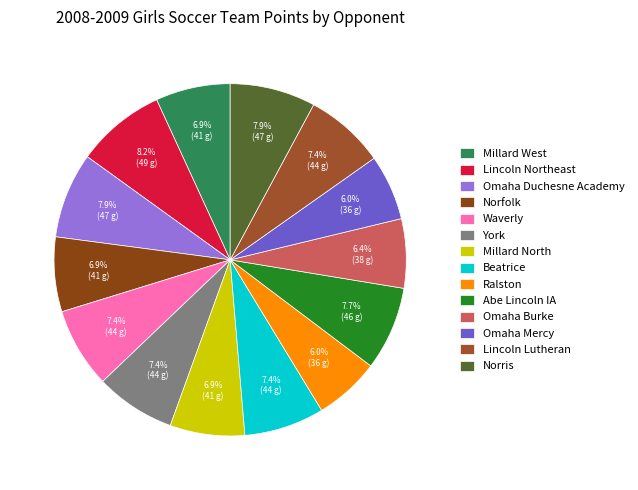

To the nearest percent, what percentage of the pie is Lincoln Northeast?

8%